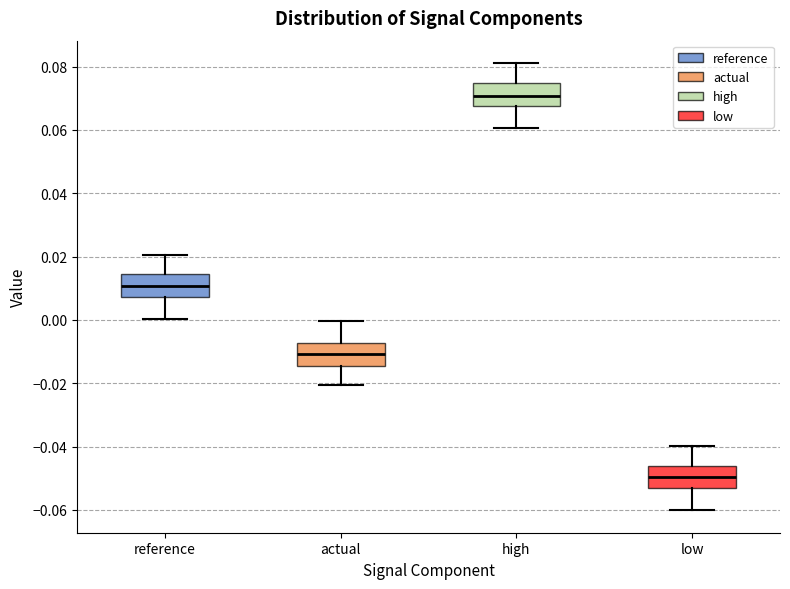

Reading left to right, read every box against the y-axis: the position of its median line, the range the box covers, and the ends of its whiskers. The values are not printed on the chart, so give them approximately, as read against the axis.

reference: median 0.010, box 0.008 to 0.014, whiskers 0.000 to 0.020
actual: median -0.010, box -0.014 to -0.008, whiskers -0.020 to 0.000
high: median 0.070, box 0.068 to 0.074, whiskers 0.060 to 0.082
low: median -0.050, box -0.054 to -0.046, whiskers -0.060 to -0.040